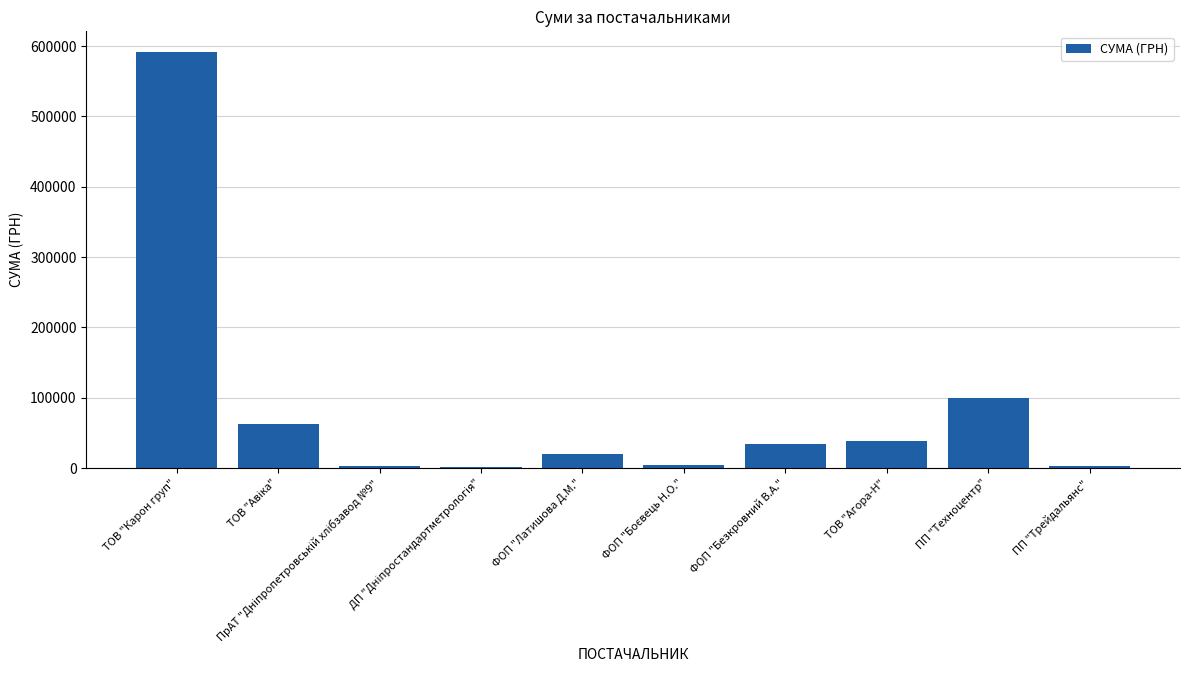

What is the sum of all values?

858404.6